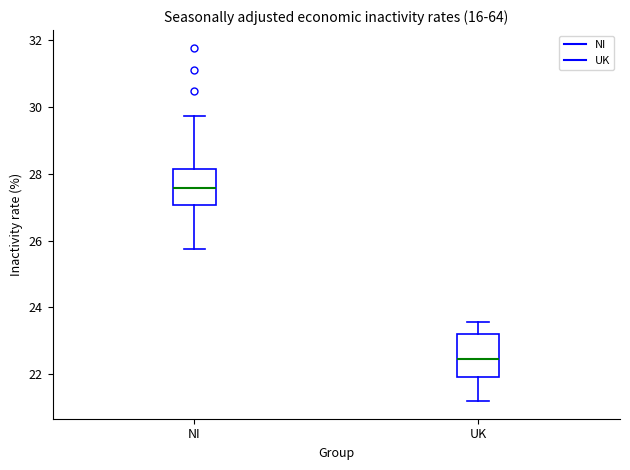

Where does the lower whisker of the box for NI end on the y-axis? The values are not printed on the chart, so give them approximately, as read against the axis.

25.8